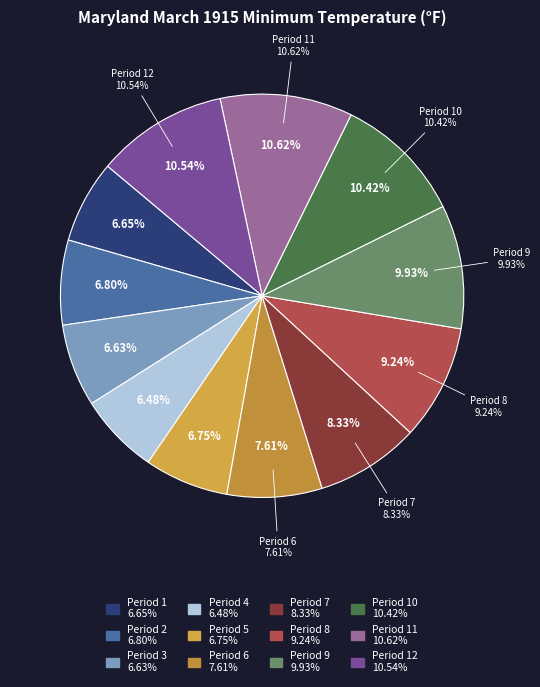

How much of the chart is everything except Period 8?

90.8%